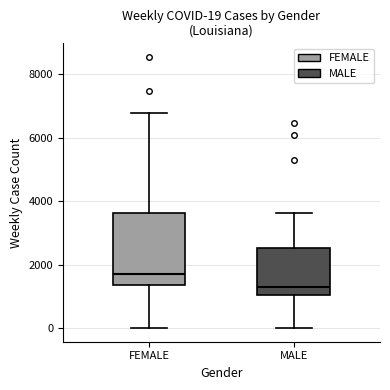

Comparing the boxes themselves (not the whiskers), which one is the tallest?

FEMALE